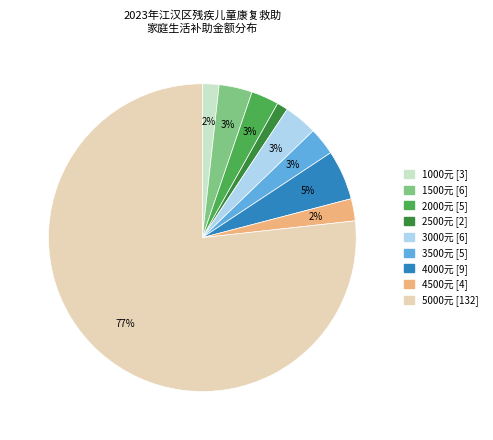

Between 2500元 [2] and 1500元 [6], which is larger?

1500元 [6]